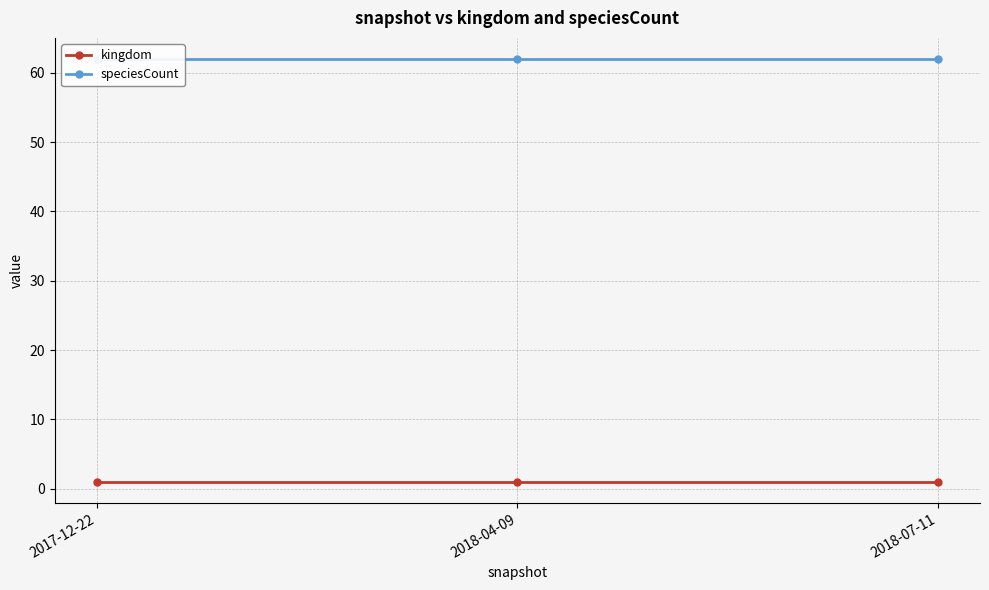

Reading left to right, transcribe all the data shown in this chart.

kingdom: 1	1	1
speciesCount: 62	62	62